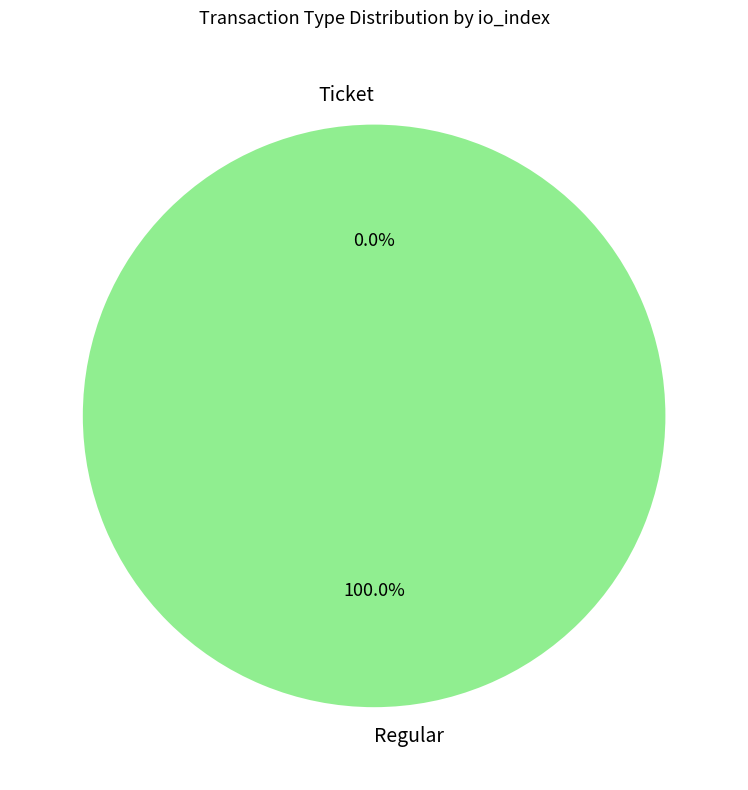

To the nearest percent, what percentage of the pie is Regular?

100%